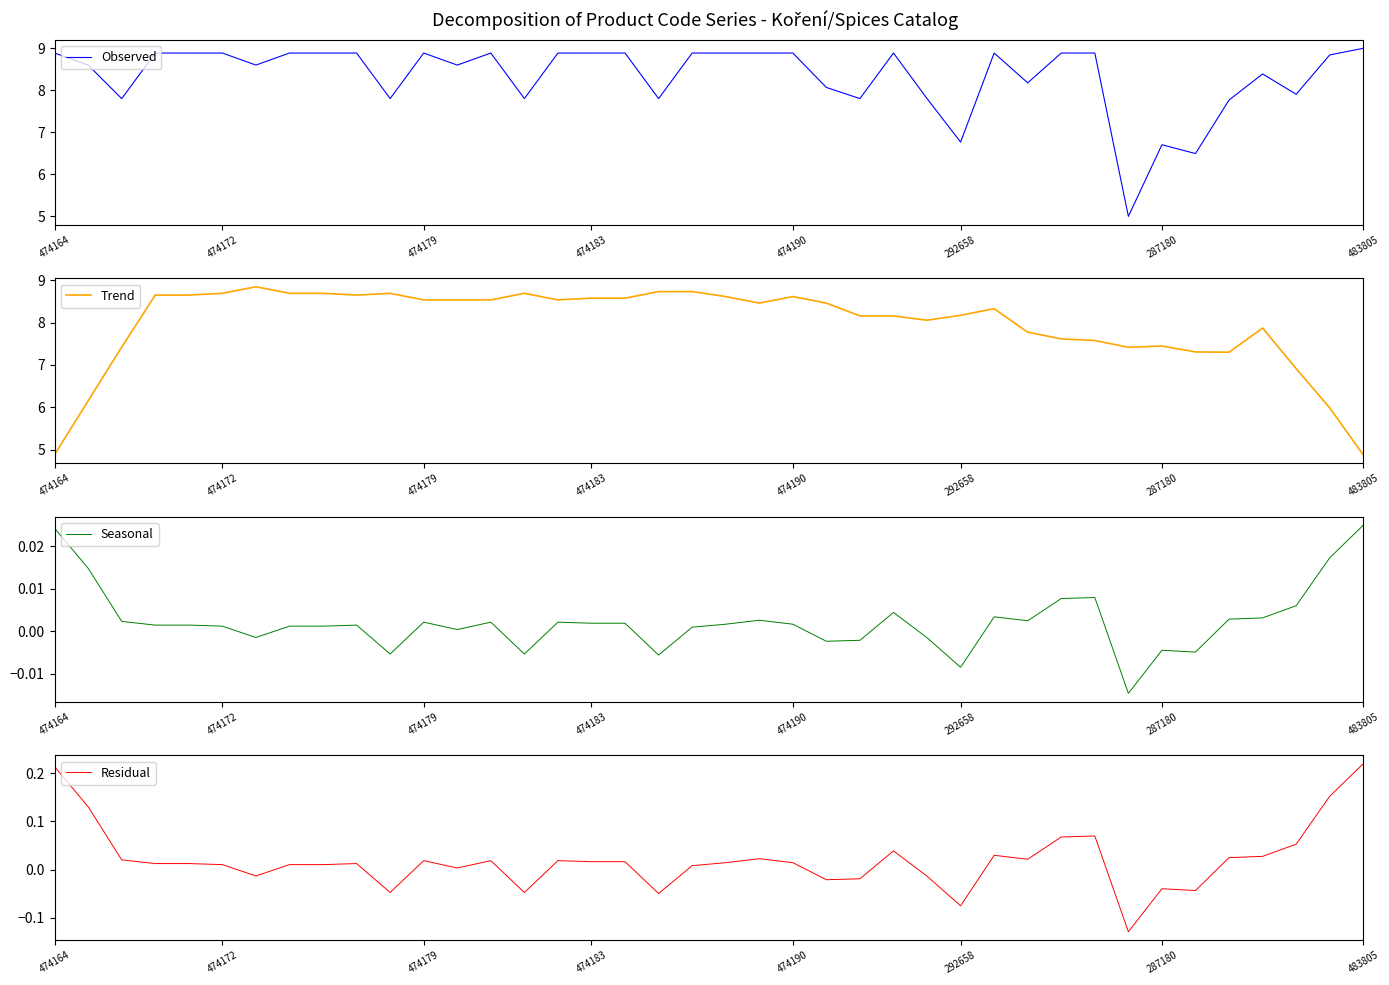

How many negative values does the Seasonal series have?

11